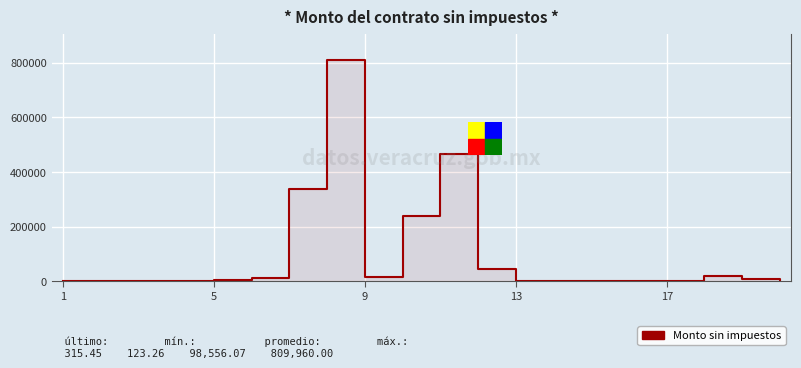

How many values exceed 3837?

10